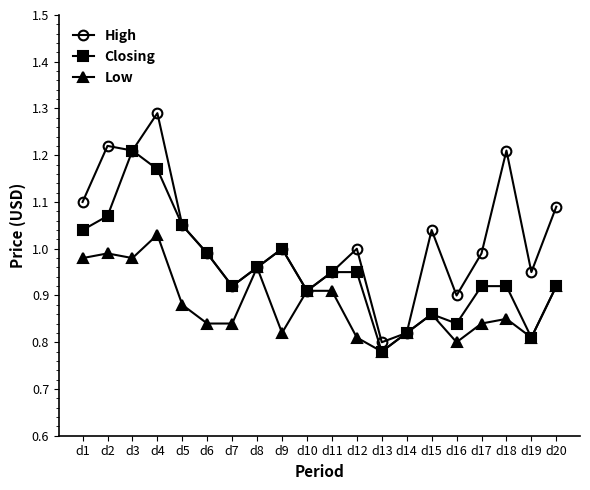

What is the sum of the Closing values at d20 and d9?

1.9